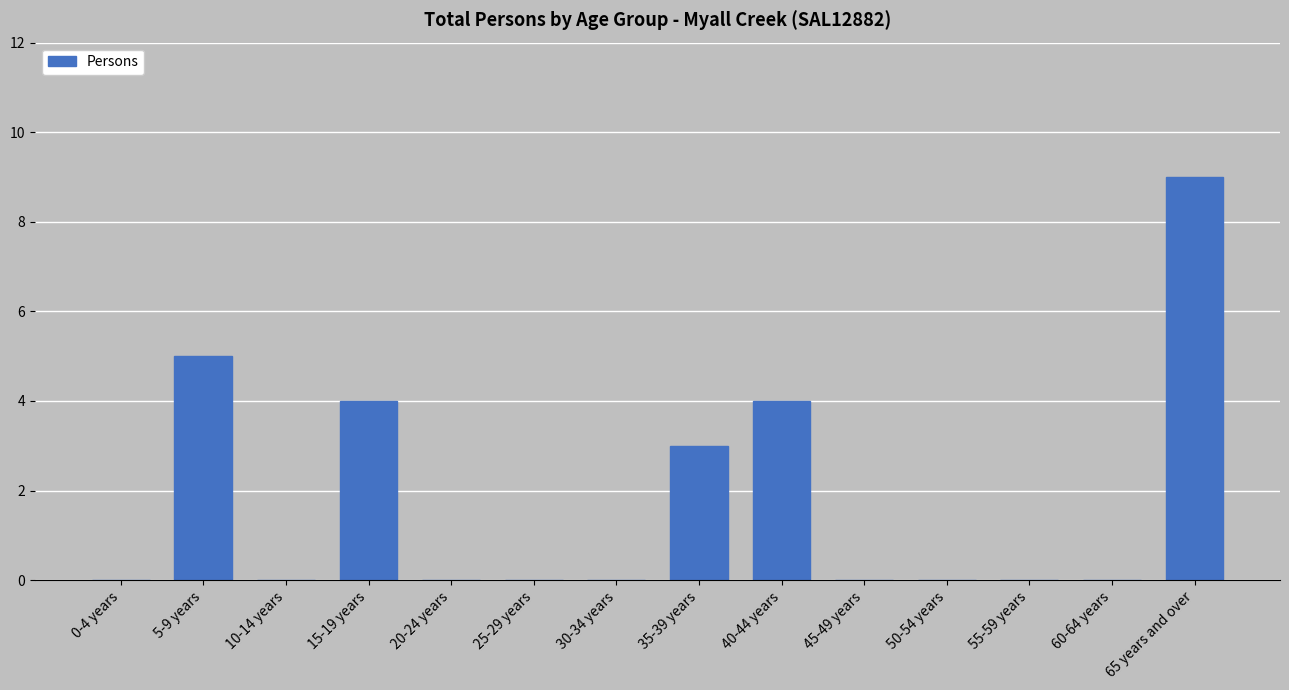

Reading left to right, transcribe all the data shown in this chart.

0-4 years=0	5-9 years=5	10-14 years=0	15-19 years=4	20-24 years=0	25-29 years=0	30-34 years=0	35-39 years=3	40-44 years=4	45-49 years=0	50-54 years=0	55-59 years=0	60-64 years=0	65 years and over=9